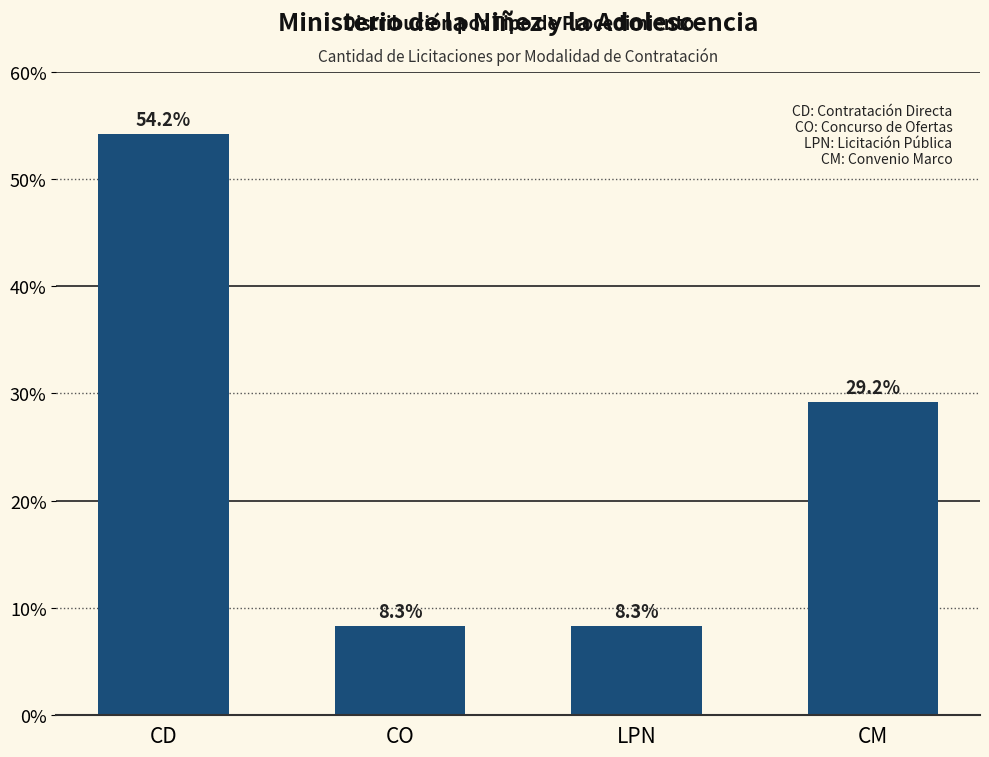

What is the minimum value shown in the chart?

8.3